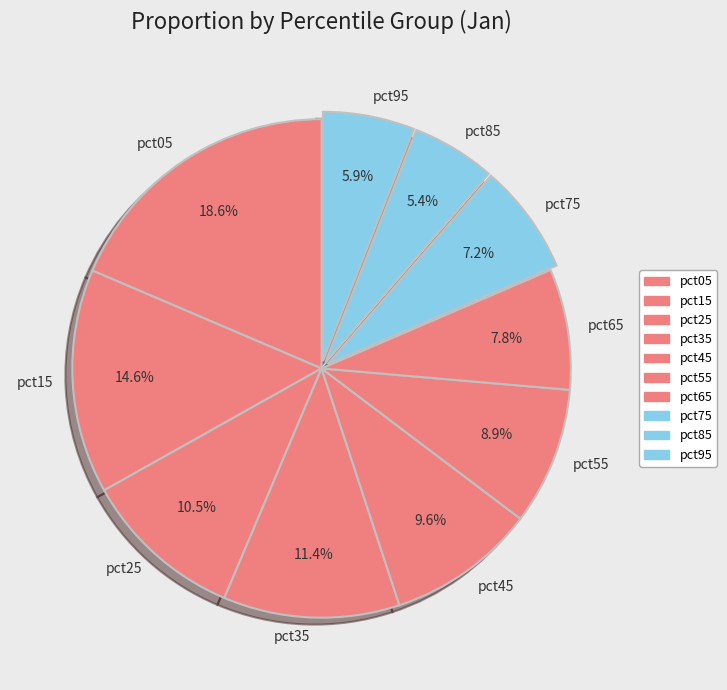

Count the number of slices in the pie.

10